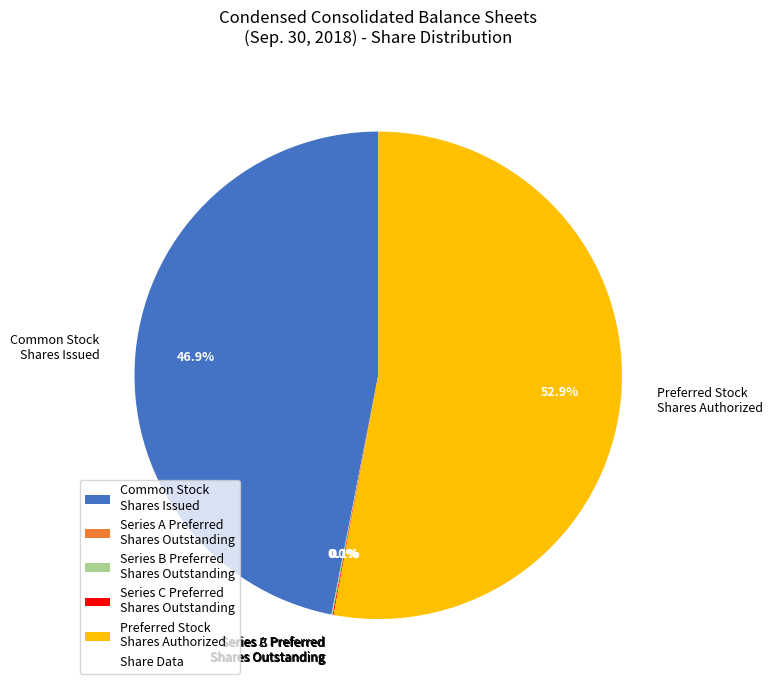

What portion of the pie excludes Preferred Stock Shares Authorized?

47.1%